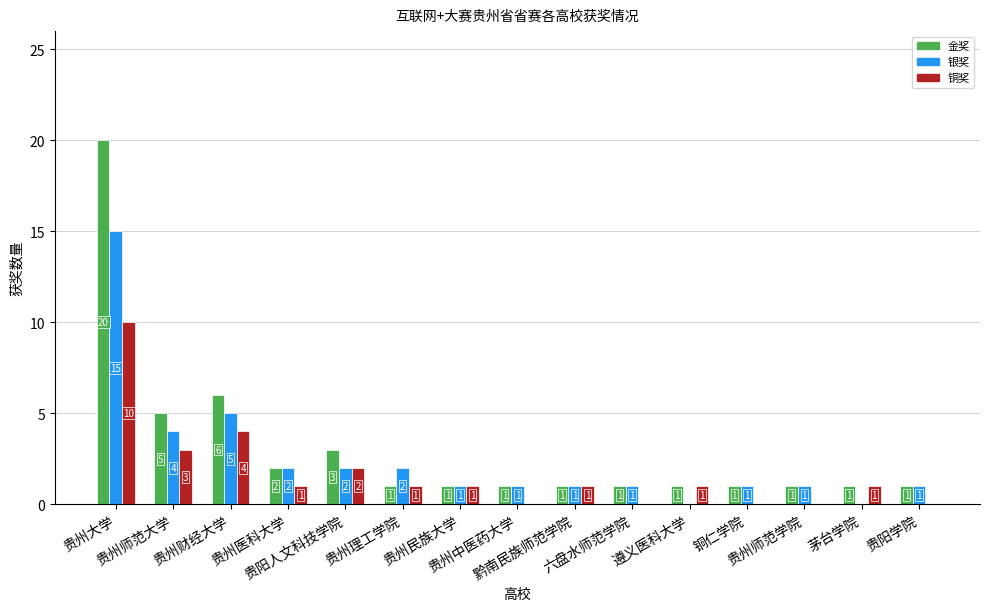

What is the greatest value displayed?

20